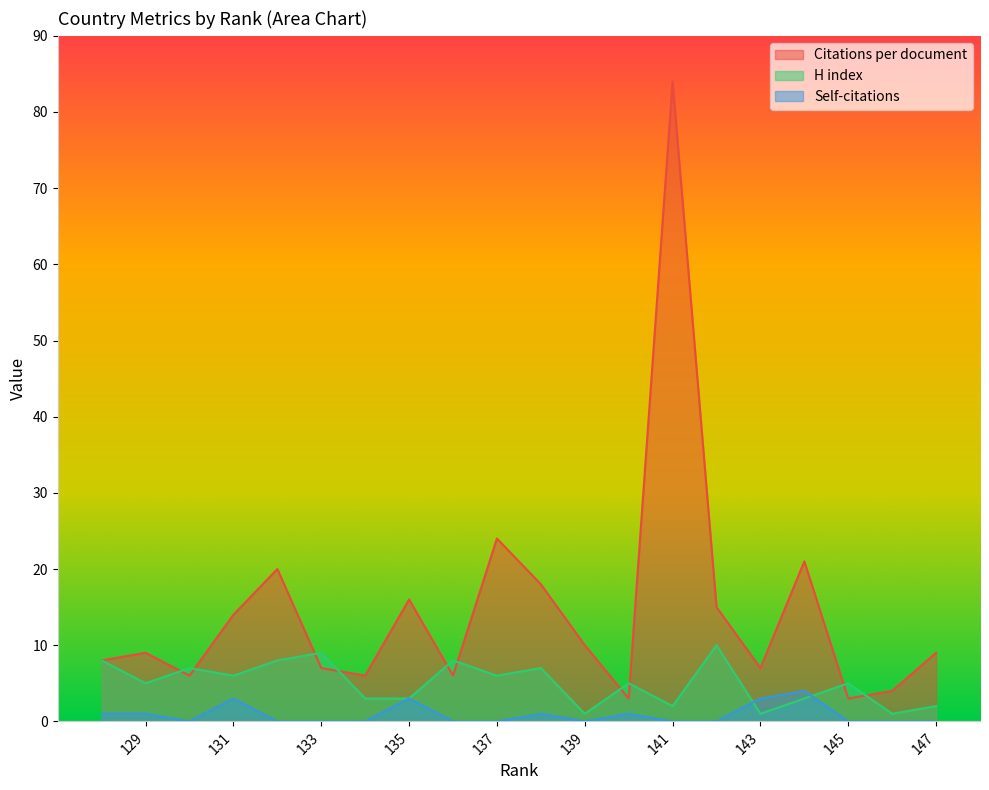

Does the chart display data point markers on the line(s)?

No